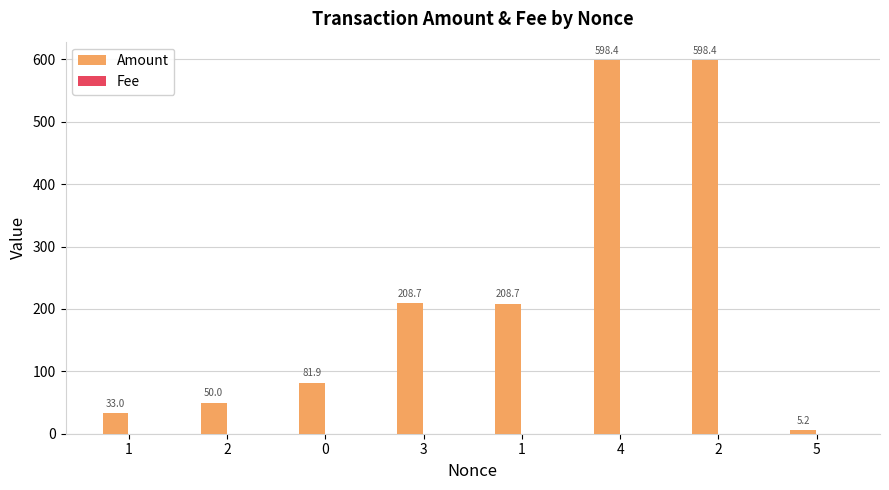

The value of Fee at 2 is 0.2. True or false?

True